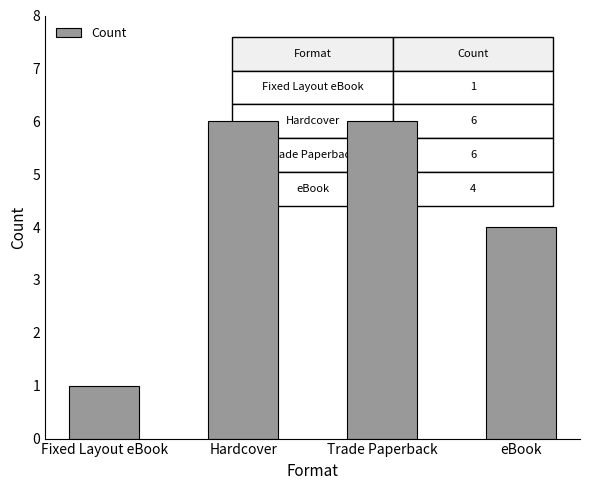

Read the value at Hardcover.

6